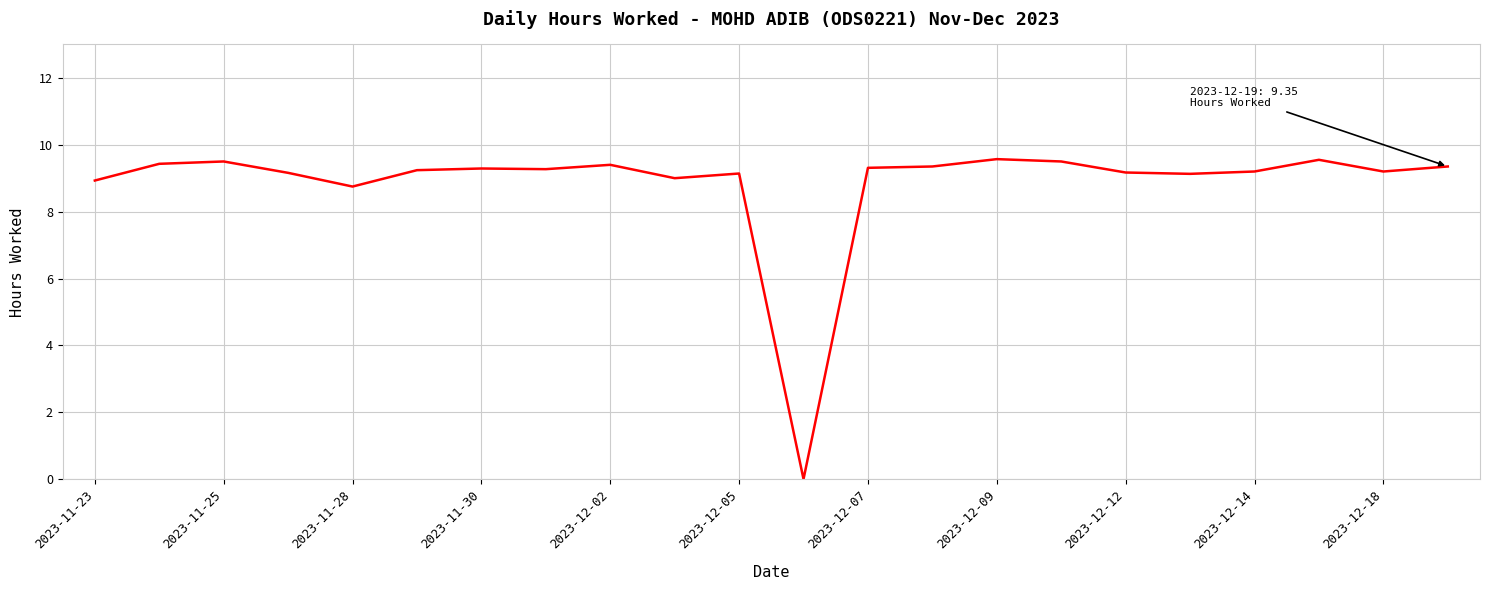

What is the difference between the maximum and minimum values?

9.6